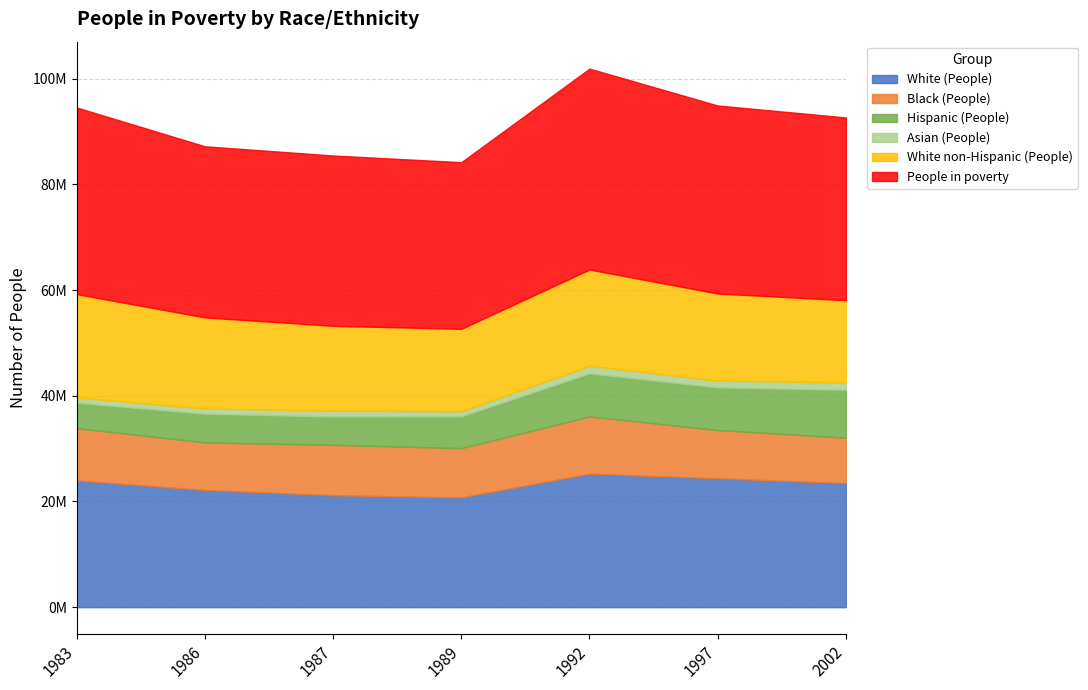

List the series in order of their peak value, highest first.

People in poverty, White (People), White non-Hispanic (People), Black (People), Hispanic (People), Asian (People)